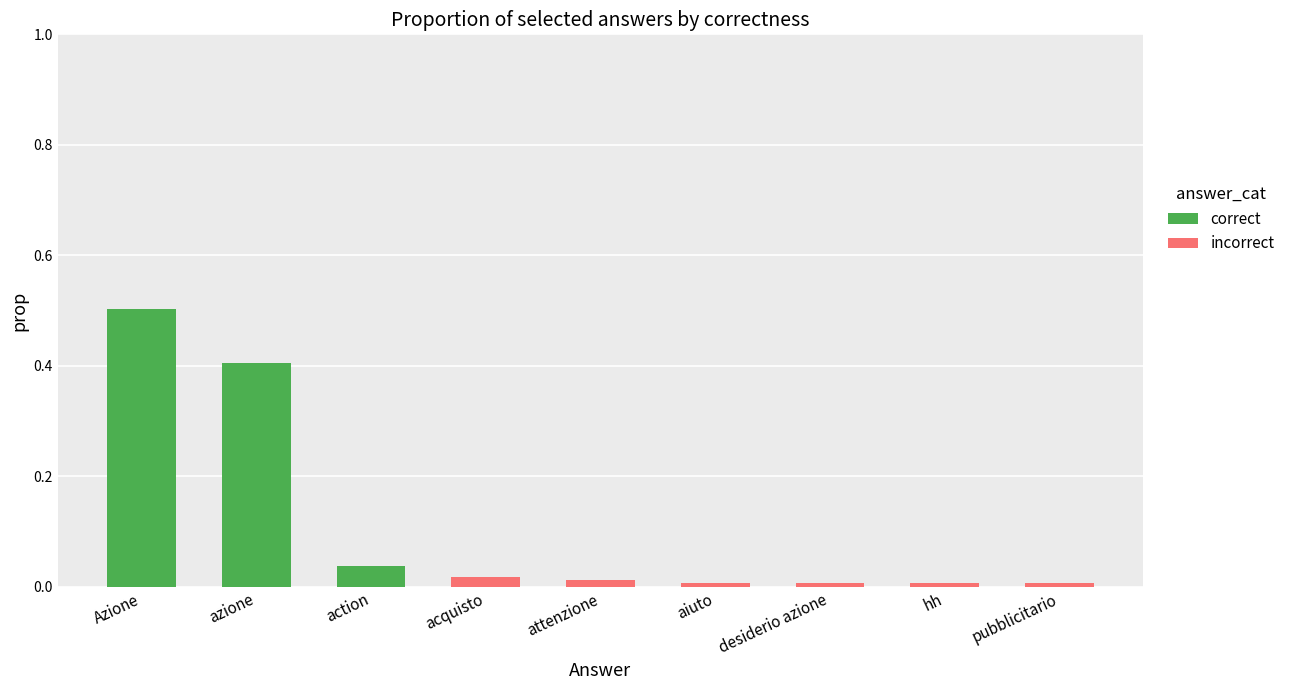

At which category is the sum across all series the highest?

Azione